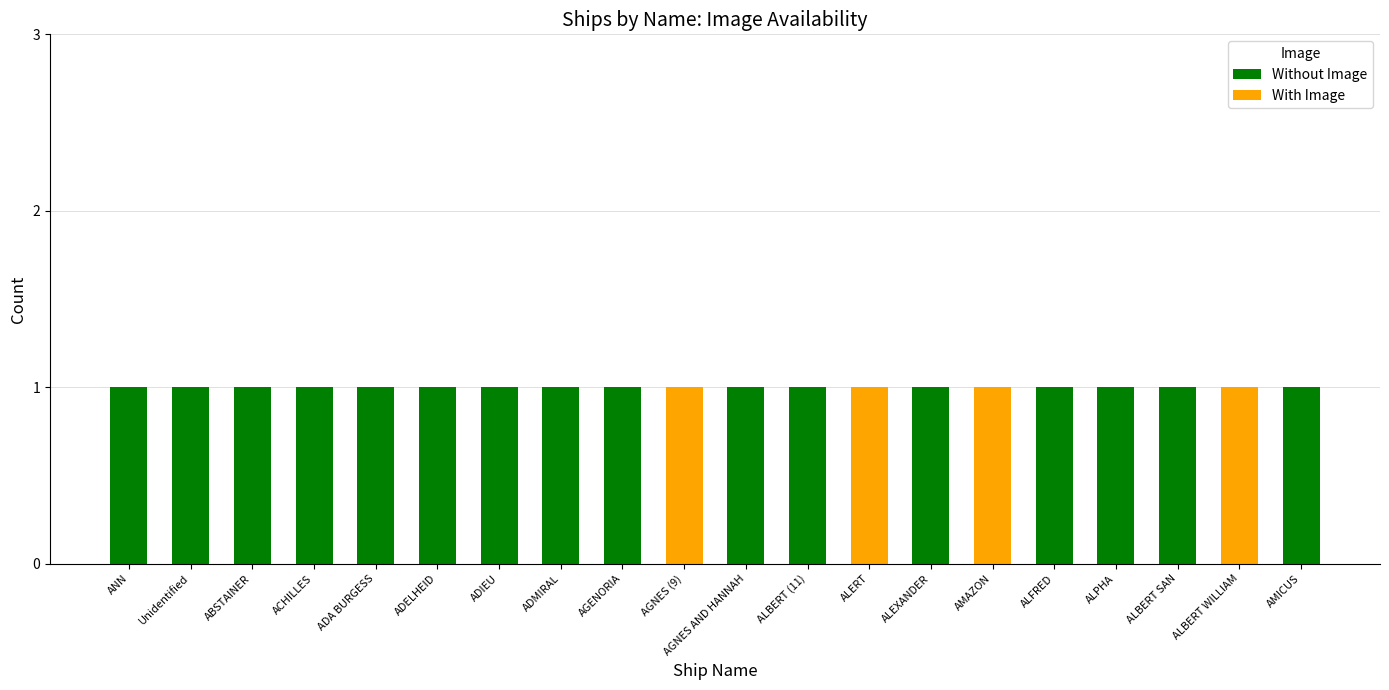

Is it true that Without Image equals 0 at ALERT?

True